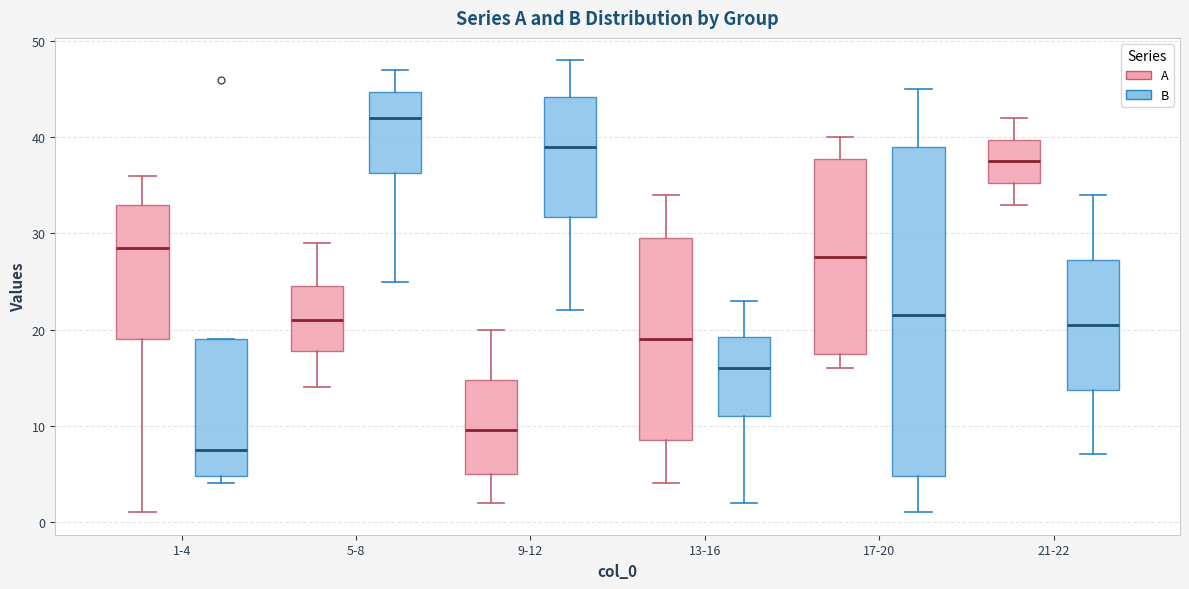

Which box's median line is the lowest?

1-4 (B)